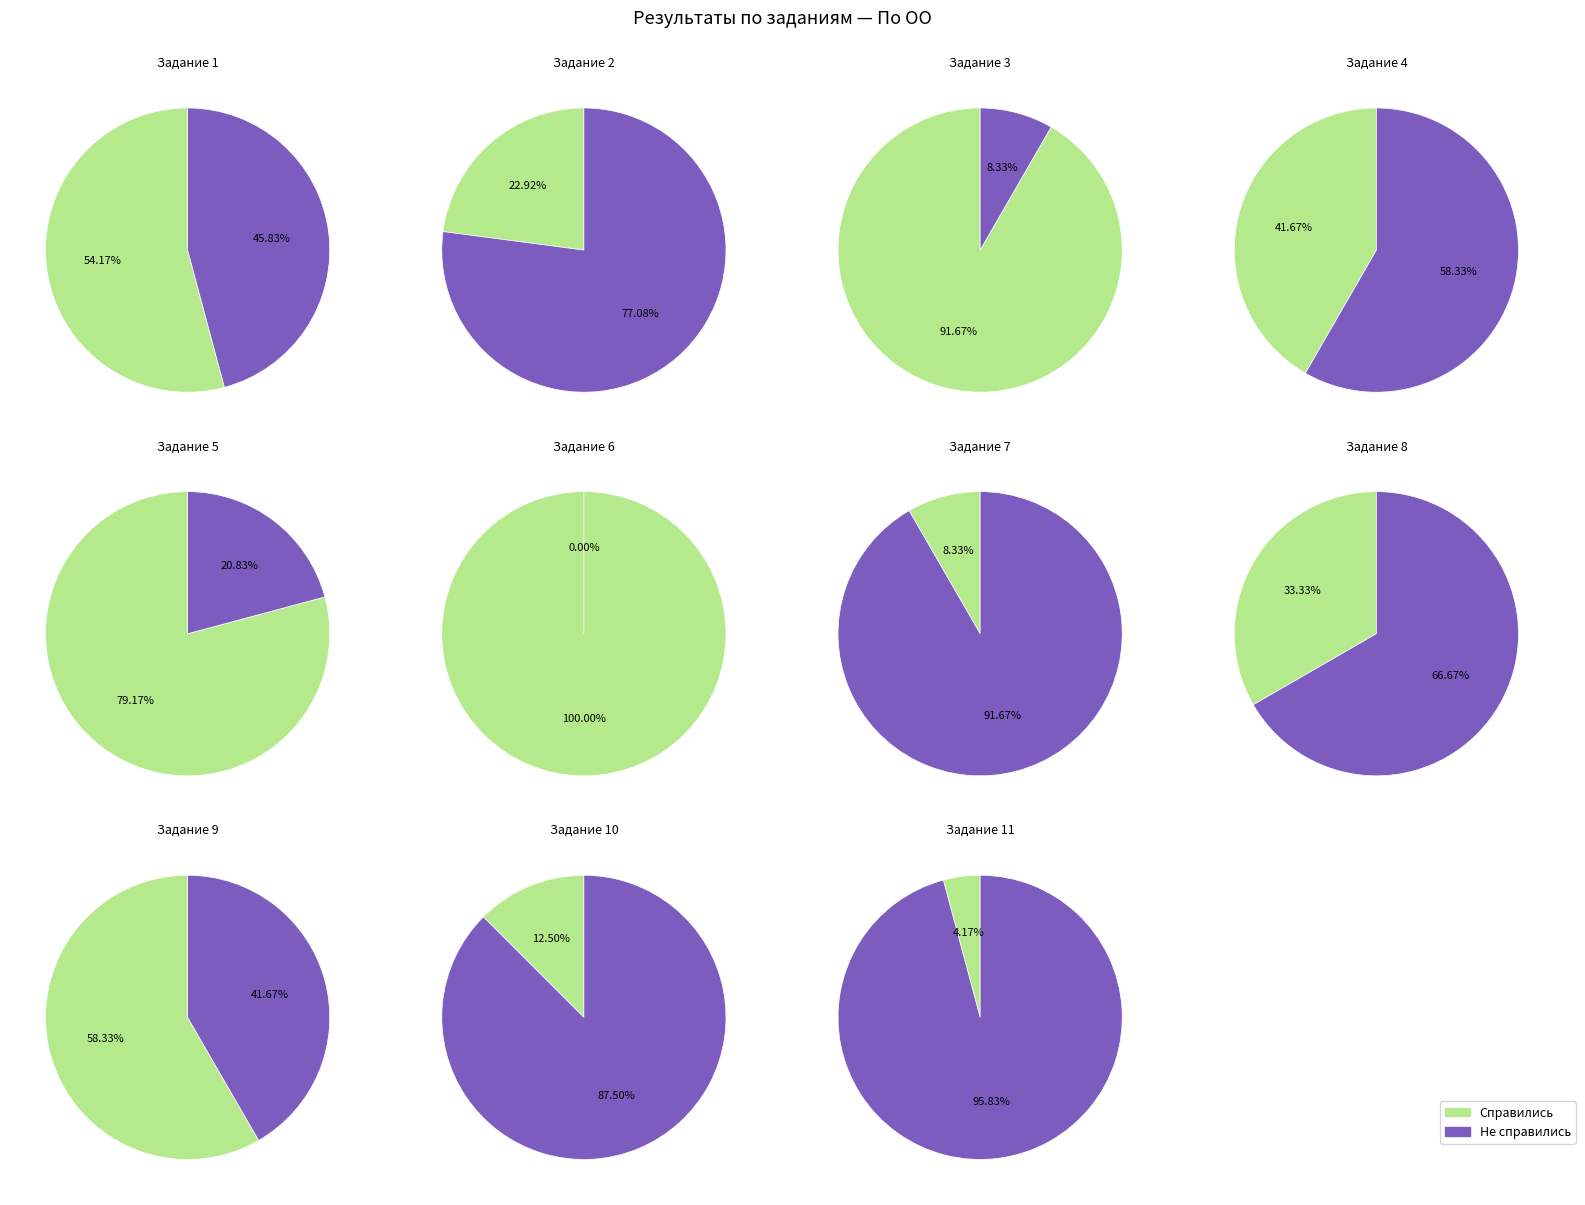

Which category has the biggest portion of the pie?

6